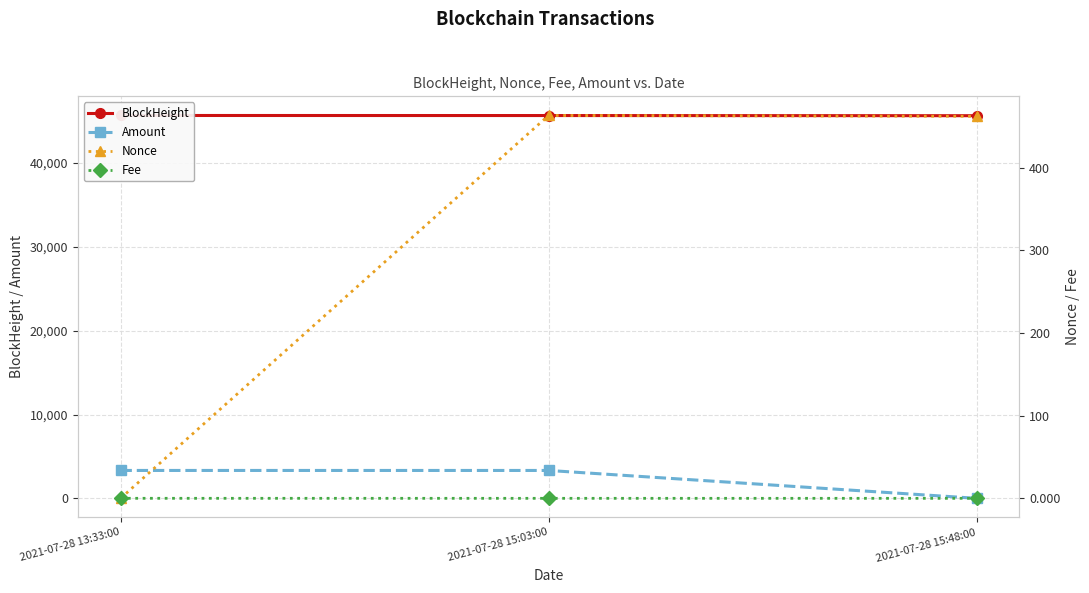

Reading right to left, extract all data points from this chart.

BlockHeight: 45643.0	45662.0	45670.0
Amount: 2.0	3326.5	3327.5
Nonce: 462.0	463.0	0.0
Fee: 0.0	0.0	0.0